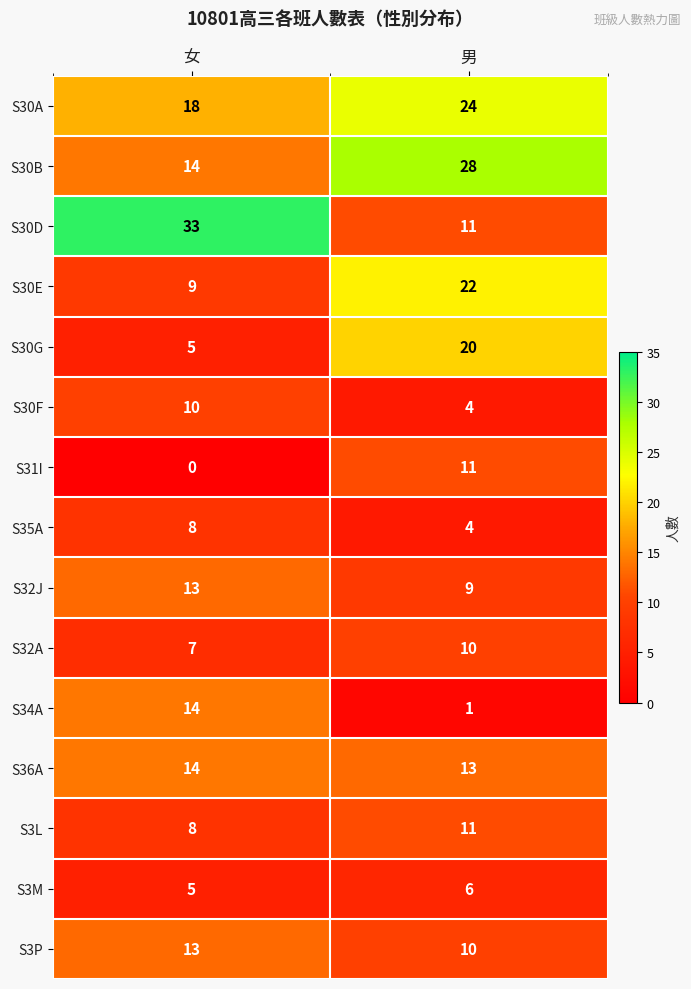

Count the number of data series in this chart.

15